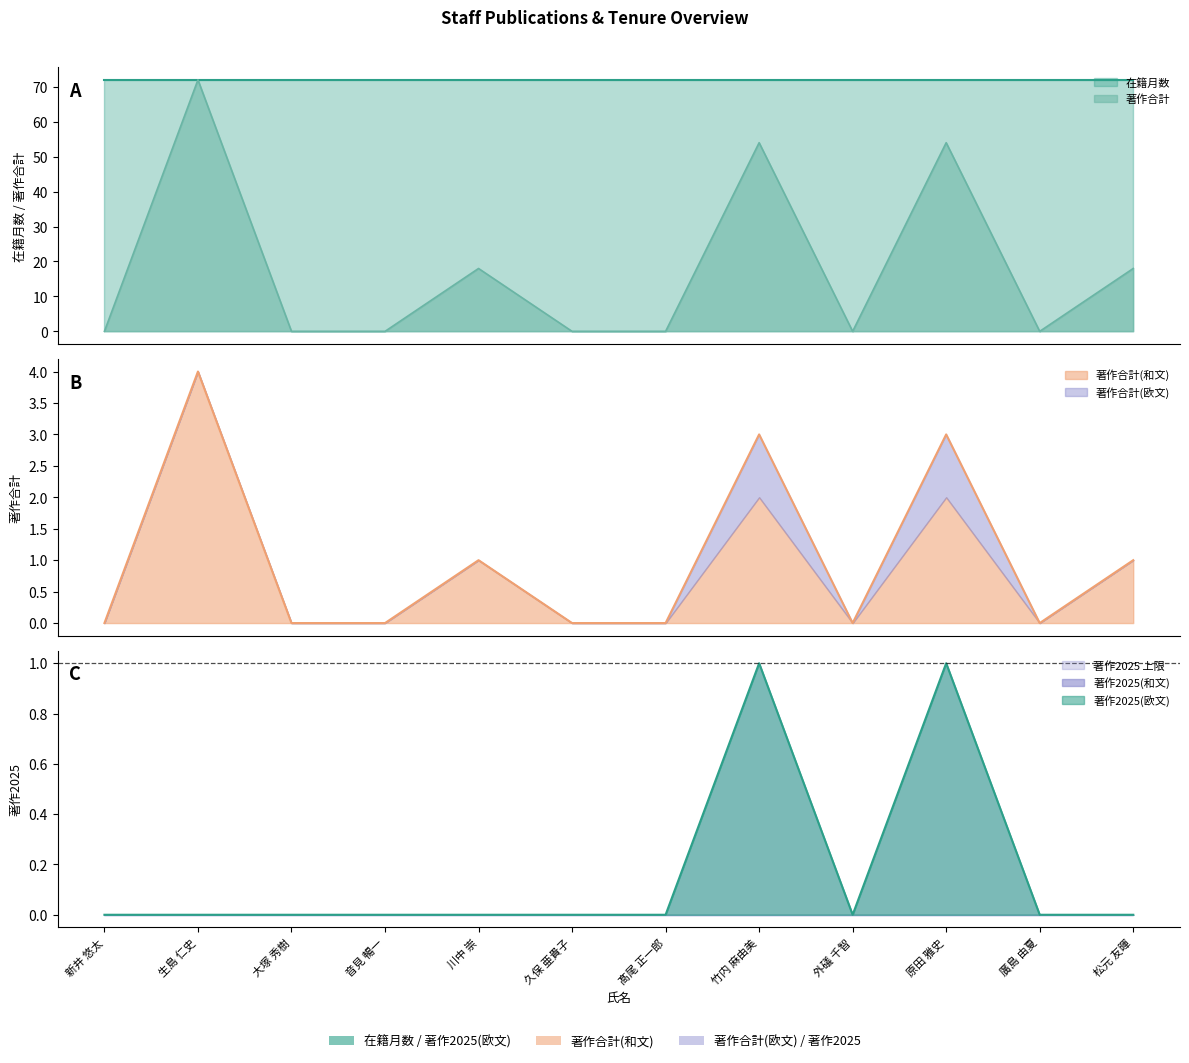

How many lines are shown in the chart?

6